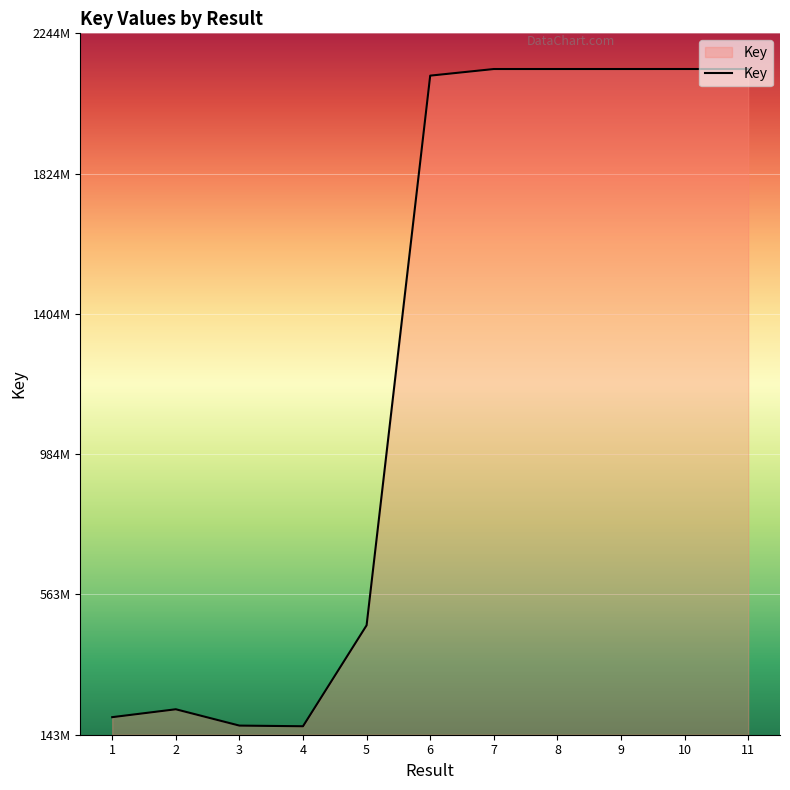

Does the chart have visible grid lines?

Yes